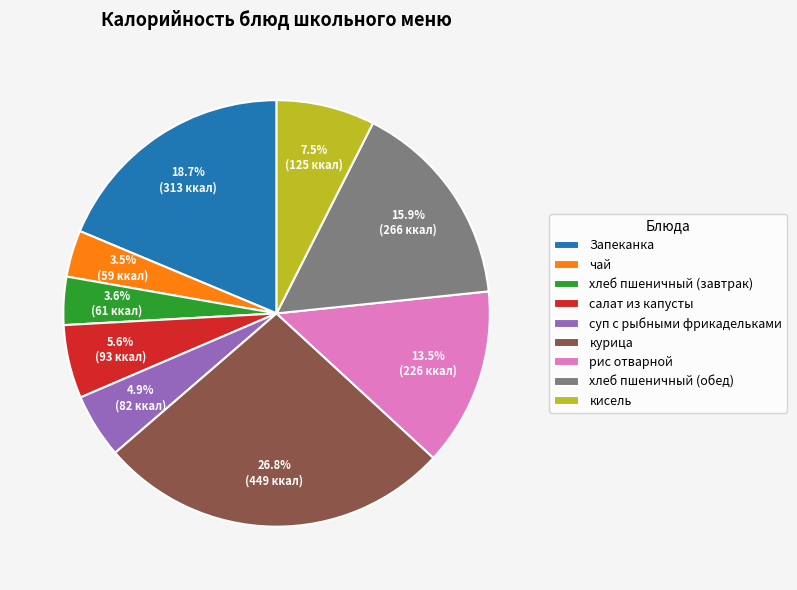

What percentage is the Запеканка slice, to the nearest percent?

19%